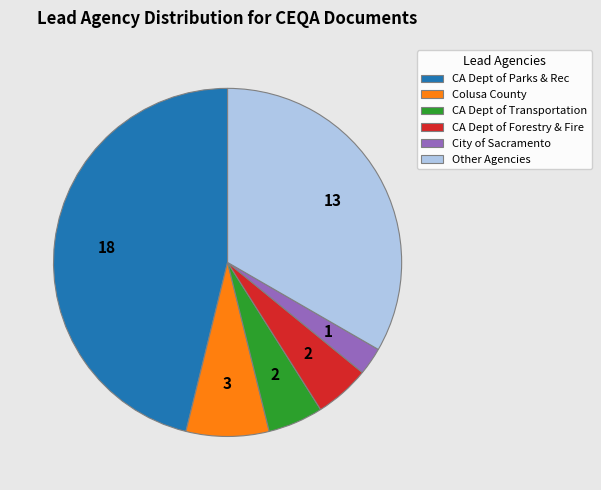

Combined, do CA Dept of Forestry & Fire and Other Agencies account for over 50%?

No